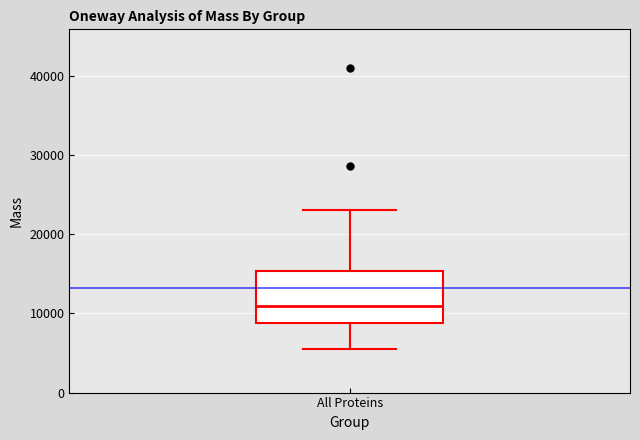

Read this box plot against the y-axis: the position of the median line, the range covered by the box, and the ends of both whiskers. The values are not printed on the chart, so give them approximately, as read against the axis.

median 11000, box 9000 to 15000, whiskers 6000 to 23000